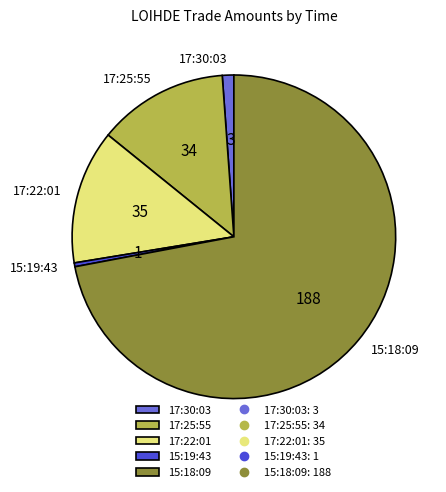

Do 17:30:03 and 15:18:09 together represent more than half of the pie?

Yes